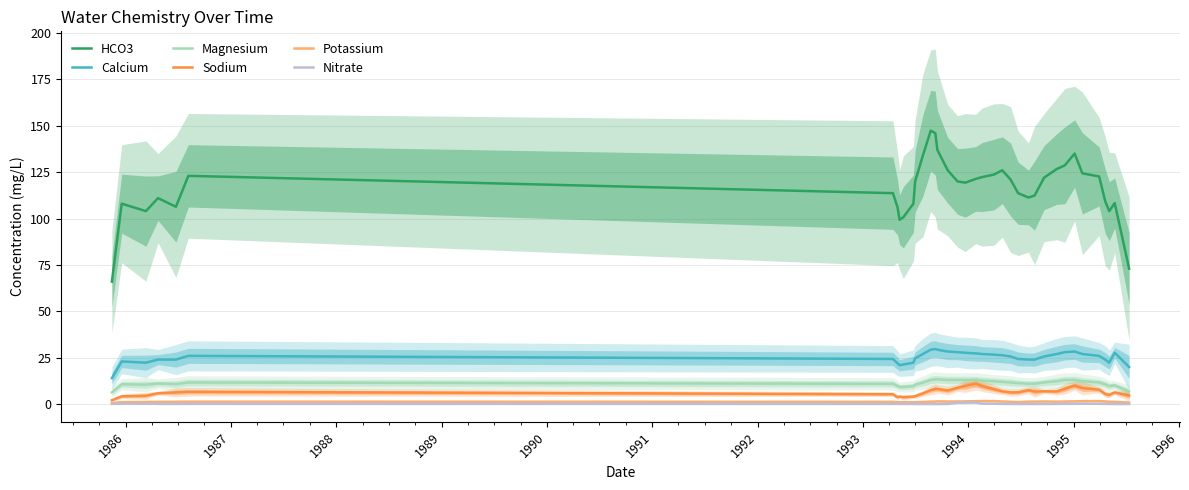

True or false: Calcium and Magnesium cross at least once.

False